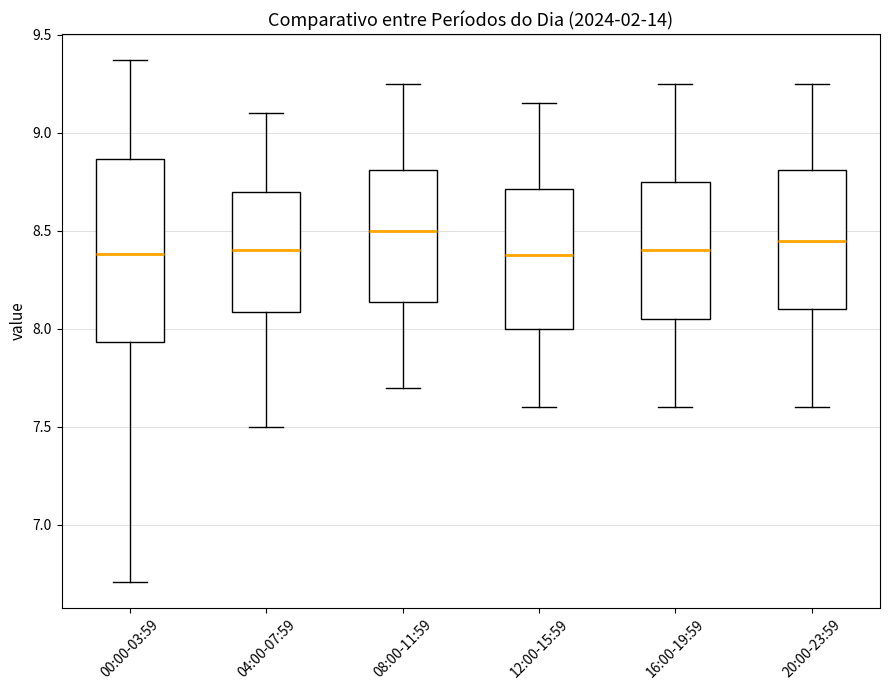

Reading left to right, transcribe this box plot: for each box, give where its median line is, the range the box spans, and where its two whiskers end, as read against the y-axis. The values are not printed on the chart, so give them approximately, as read against the axis.

00:00-03:59: median 8.40, box 7.95 to 8.85, whiskers 6.70 to 9.35
04:00-07:59: median 8.40, box 8.10 to 8.70, whiskers 7.50 to 9.10
08:00-11:59: median 8.50, box 8.15 to 8.80, whiskers 7.70 to 9.25
12:00-15:59: median 8.40, box 8.00 to 8.70, whiskers 7.60 to 9.15
16:00-19:59: median 8.40, box 8.05 to 8.75, whiskers 7.60 to 9.25
20:00-23:59: median 8.45, box 8.10 to 8.80, whiskers 7.60 to 9.25